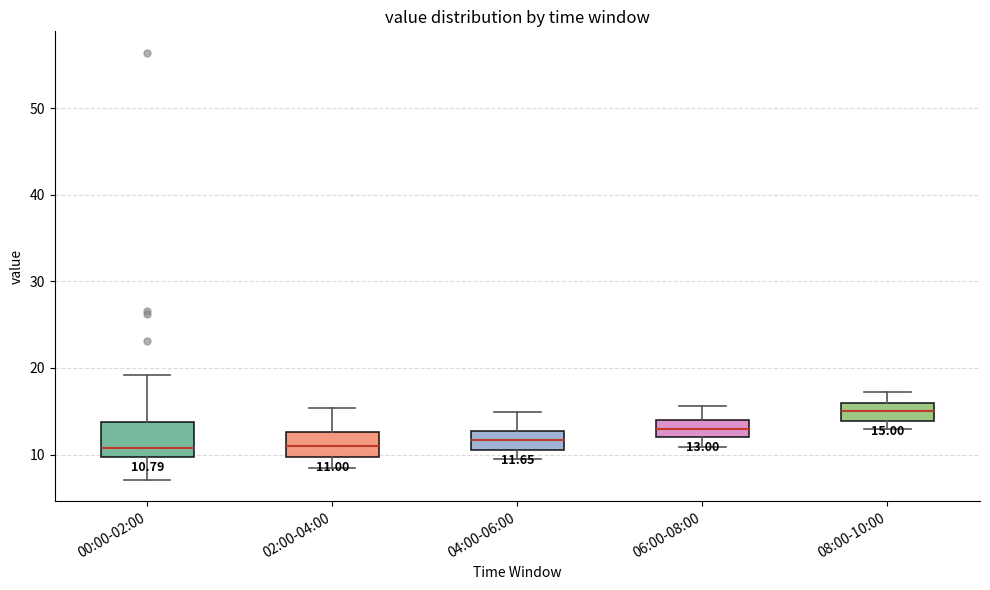

Which box's median line is the highest?

08:00-10:00